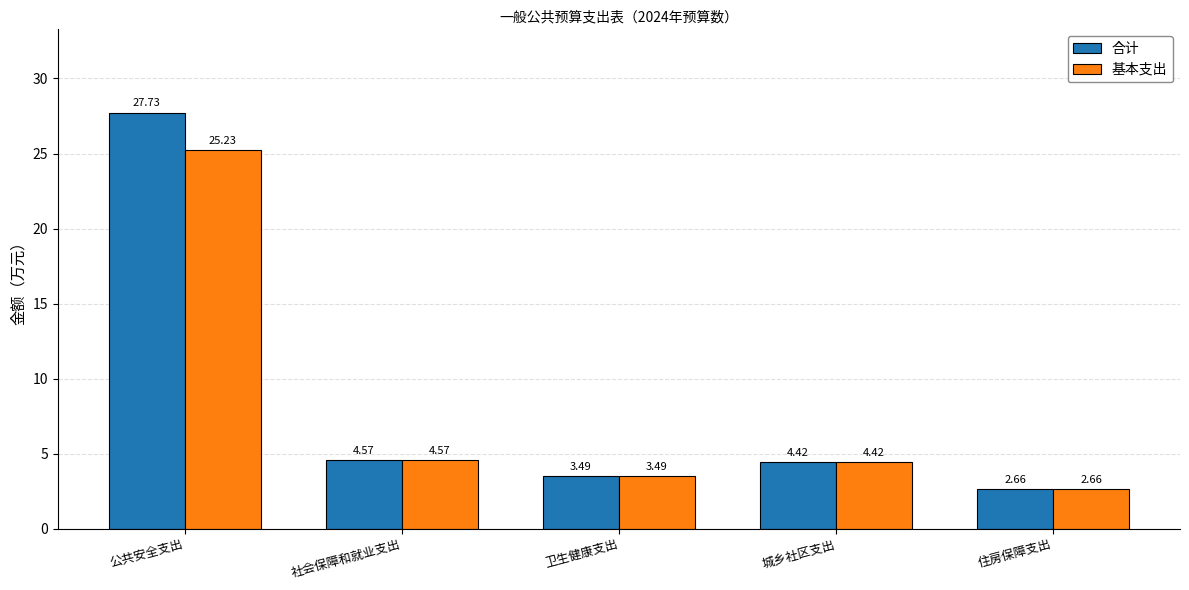

List the labels in order of 基本支出 value, smallest first.

住房保障支出, 卫生健康支出, 城乡社区支出, 社会保障和就业支出, 公共安全支出